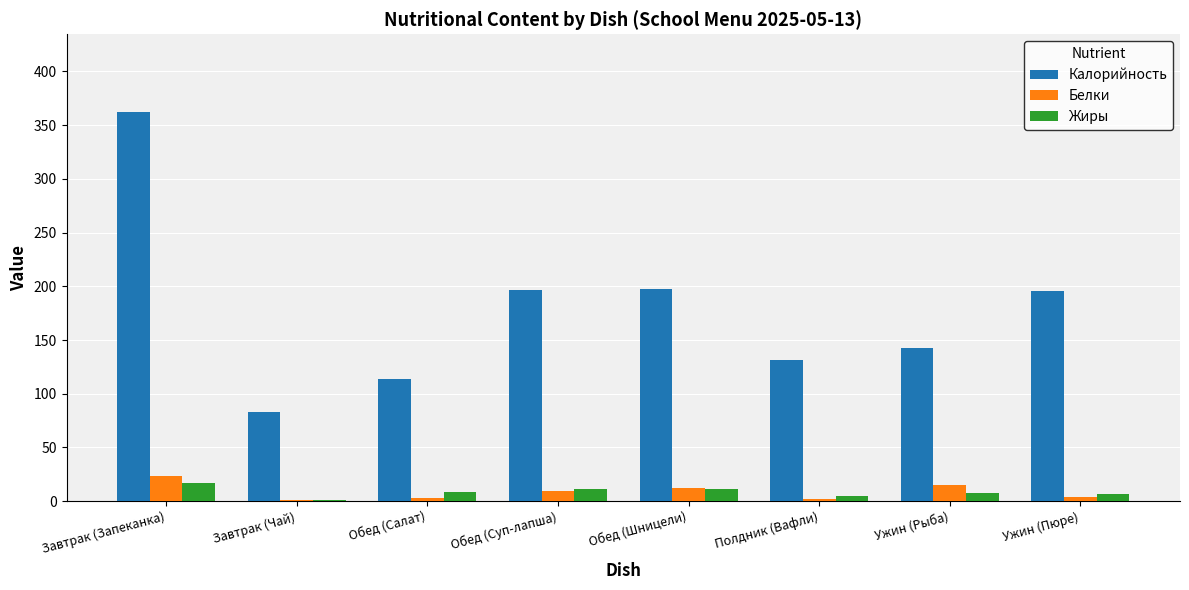

What is the total value across all series at Завтрак (Запеканка)?

401.9